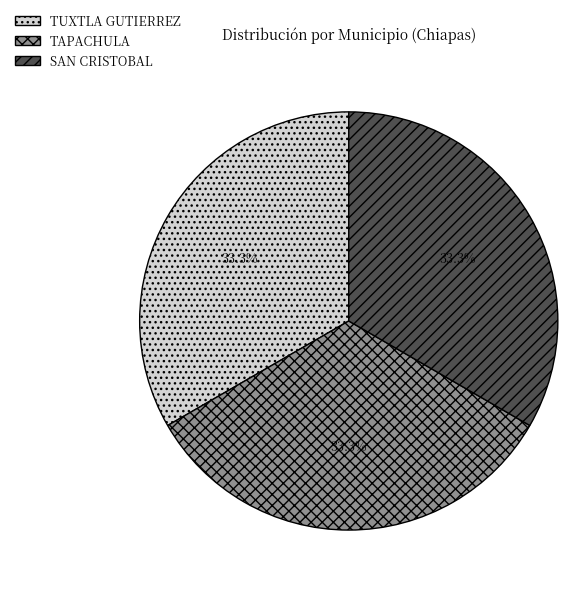

Does TAPACHULA represent more than half of the total?

No